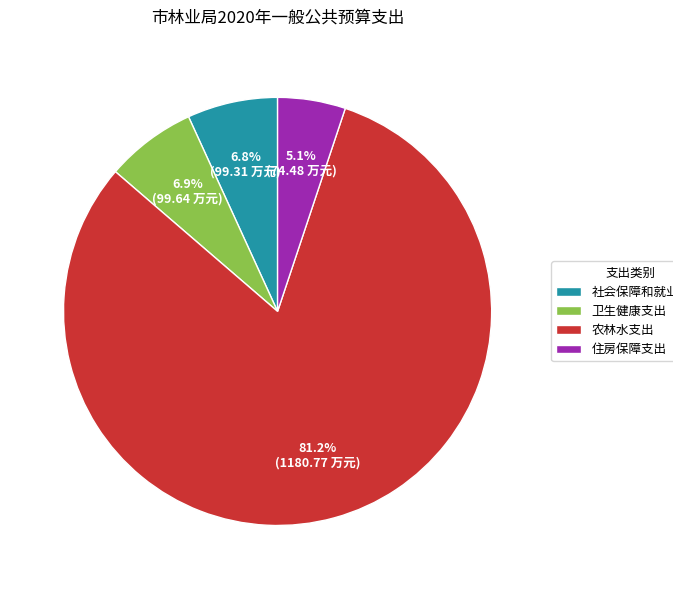

To the nearest percent, what is the difference between the largest and smallest slice percentages?

76%